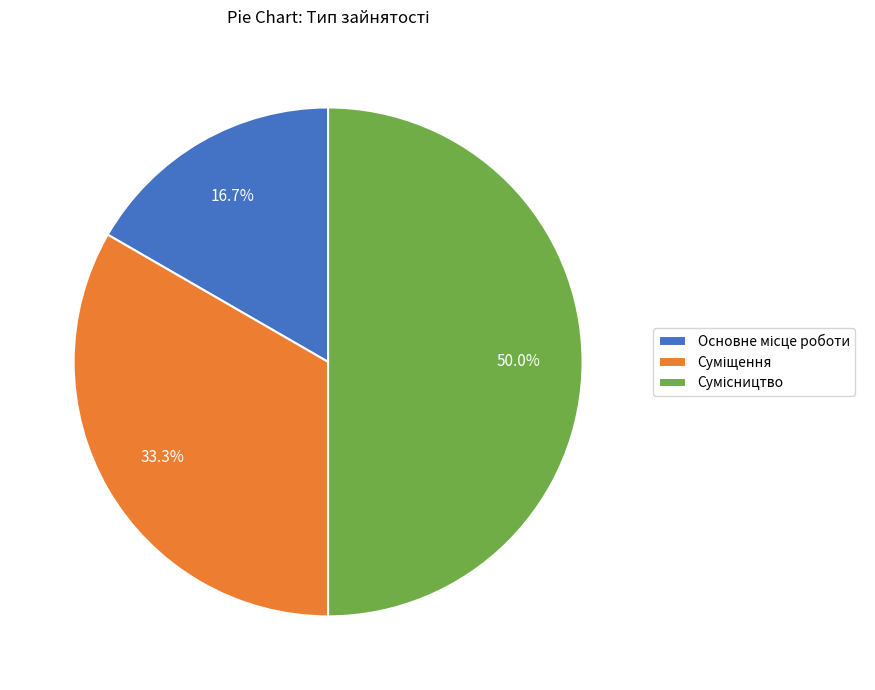

How many slices are in this pie chart?

3